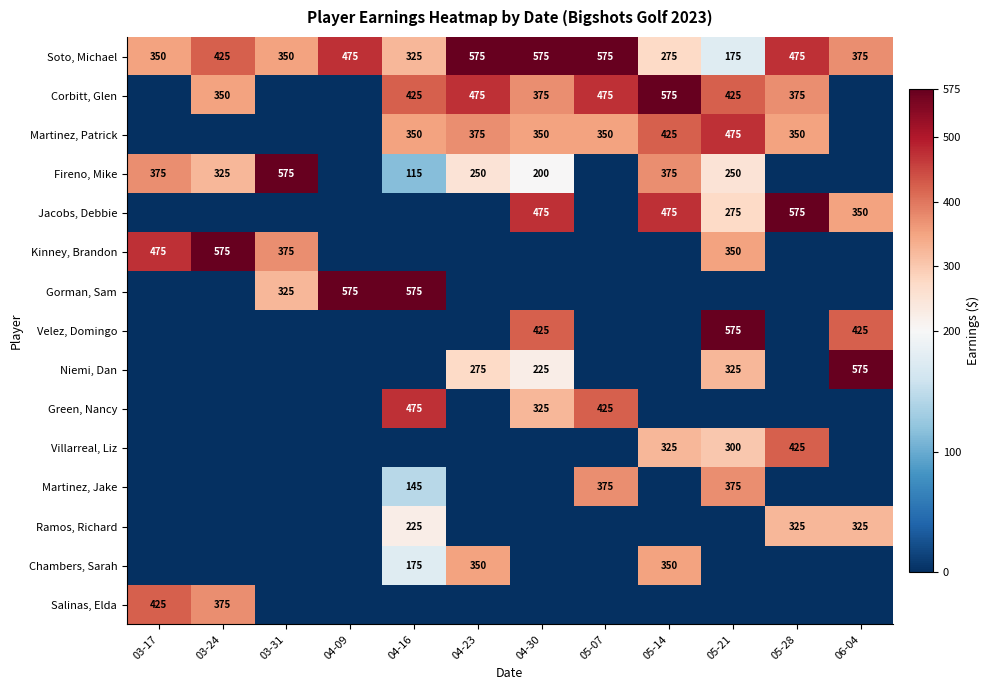

Is it true that Martinez, Patrick equals 350 at 04-30?

True